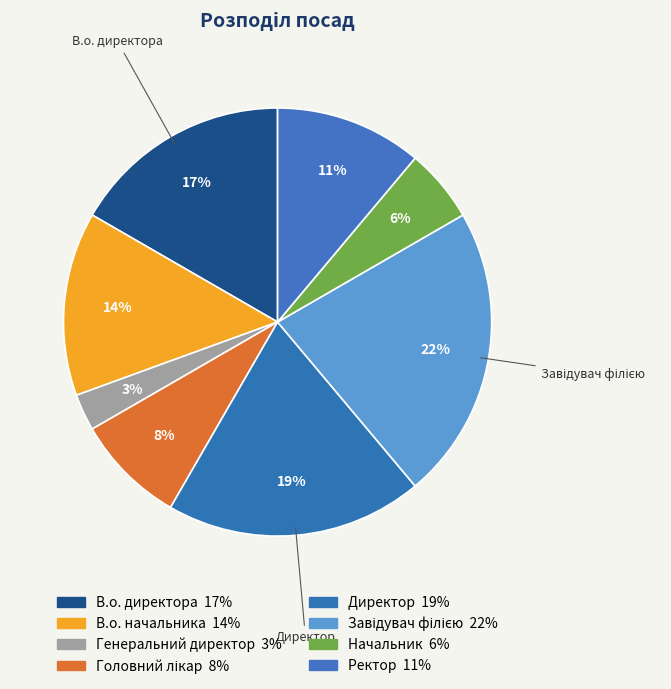

Which has a higher value, Головний лікар or В.о. директора?

В.о. директора